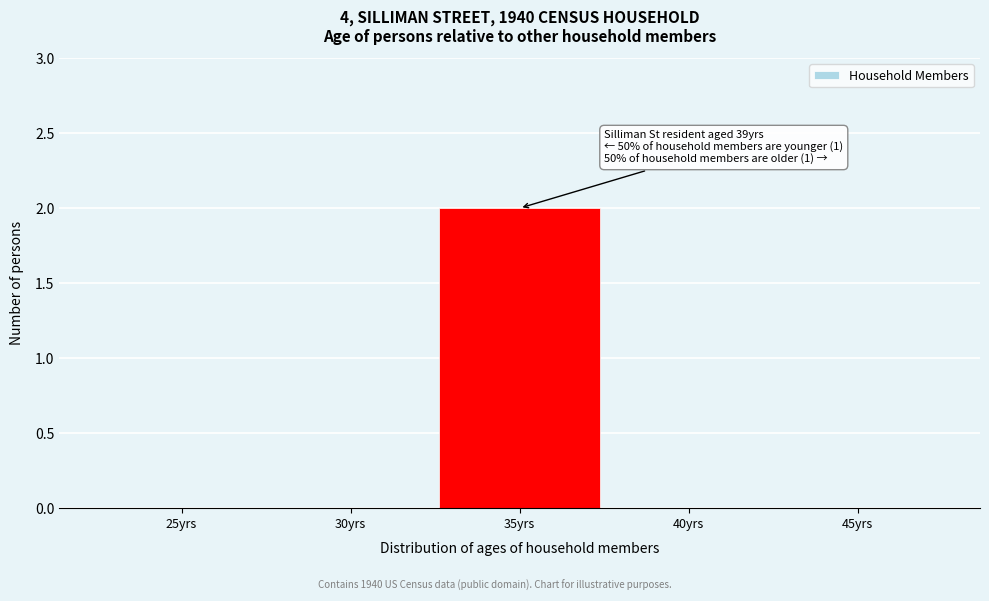

Reading left to right, transcribe all the data shown in this chart.

25yrs=0	30yrs=0	35yrs=2	40yrs=0	45yrs=0